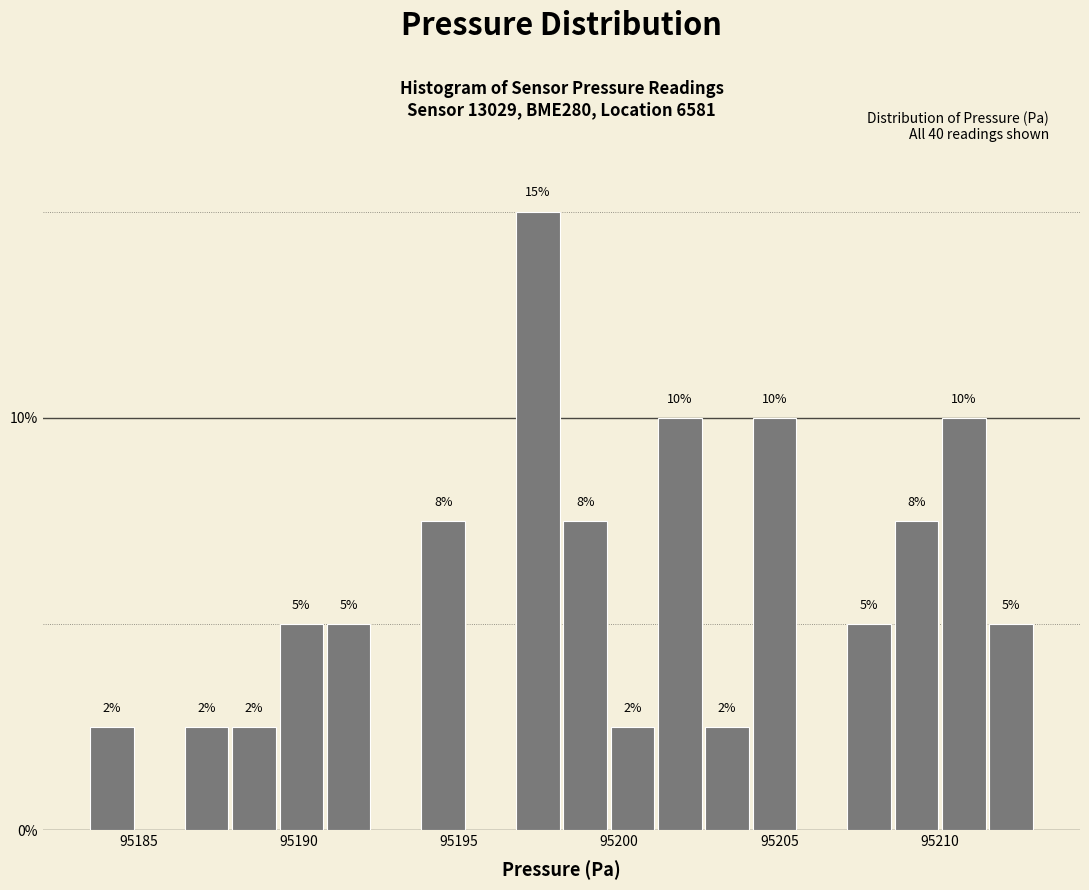

Around what value on the x-axis is the tallest bar? Give the approximate position of its centre, as read against the axis.

95197.5